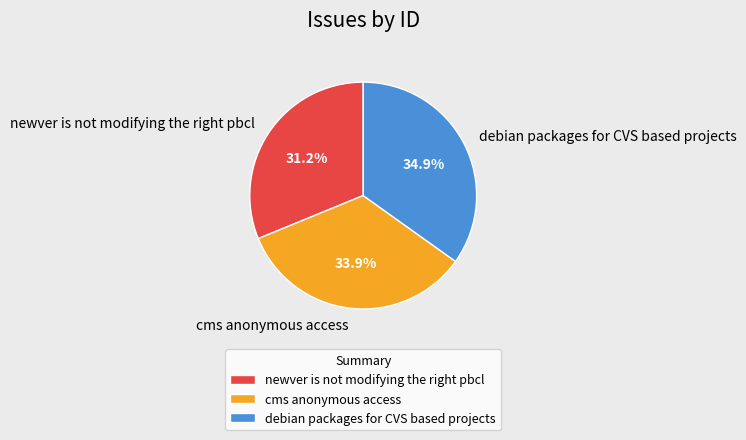

True or false: debian packages for CVS based projects accounts for 35% of the total.

True